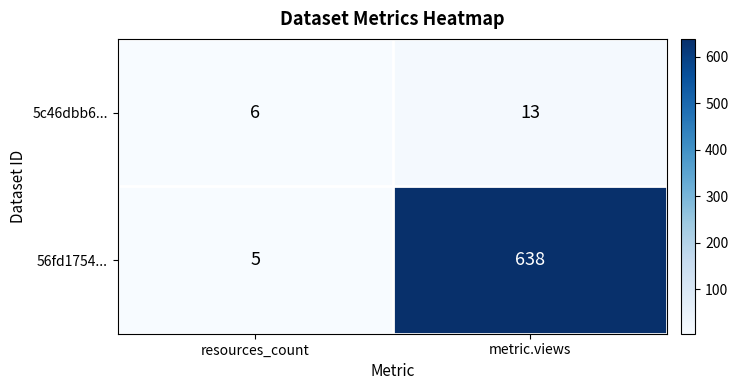

What is the sum of the 56fd1754... values at metric.views and resources_count?

643